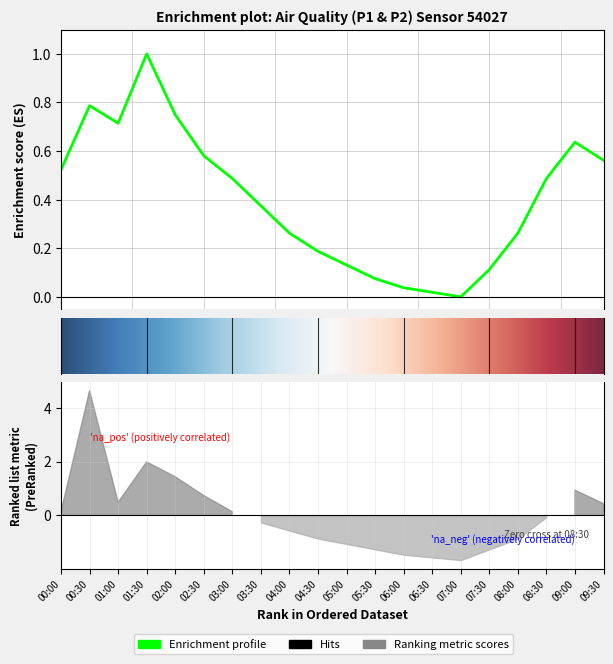

List the labels in order of value, largest first.

01:30, 00:30, 02:00, 01:00, 09:00, 02:30, 09:30, 00:00, 03:00, 08:30, 03:30, 04:00, 08:00, 04:30, 05:00, 07:30, 05:30, 06:00, 06:30, 07:00